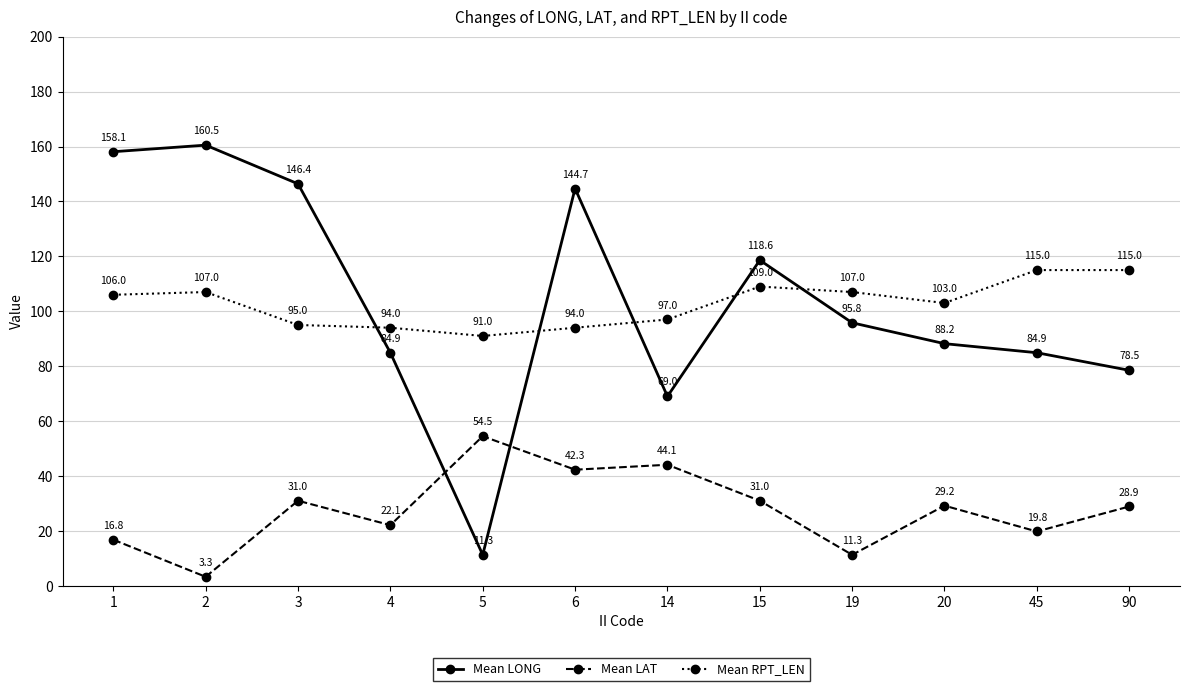

True or false: Mean LAT and Mean LONG cross at least once.

True